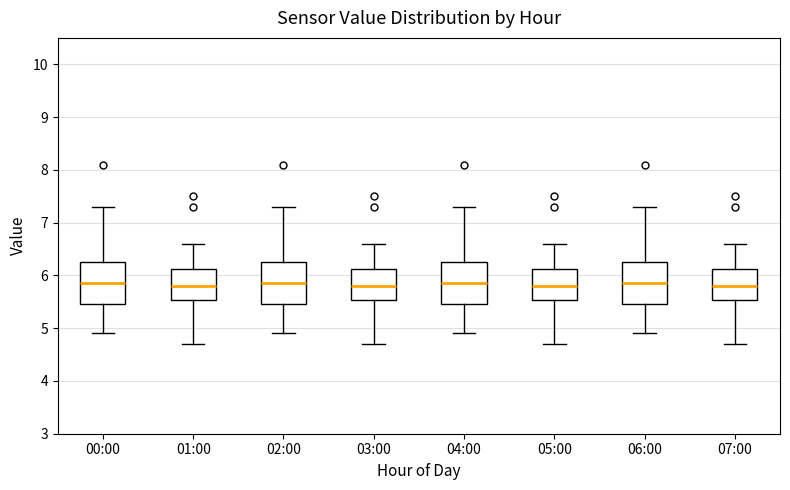

Reading left to right, read every box against the y-axis: the position of its median line, the range the box covers, and the ends of its whiskers. The values are not printed on the chart, so give them approximately, as read against the axis.

00:00: median 5.9, box 5.5 to 6.3, whiskers 4.9 to 7.3
01:00: median 5.8, box 5.5 to 6.1, whiskers 4.7 to 6.6
02:00: median 5.9, box 5.5 to 6.3, whiskers 4.9 to 7.3
03:00: median 5.8, box 5.5 to 6.1, whiskers 4.7 to 6.6
04:00: median 5.9, box 5.5 to 6.3, whiskers 4.9 to 7.3
05:00: median 5.8, box 5.5 to 6.1, whiskers 4.7 to 6.6
06:00: median 5.9, box 5.5 to 6.3, whiskers 4.9 to 7.3
07:00: median 5.8, box 5.5 to 6.1, whiskers 4.7 to 6.6